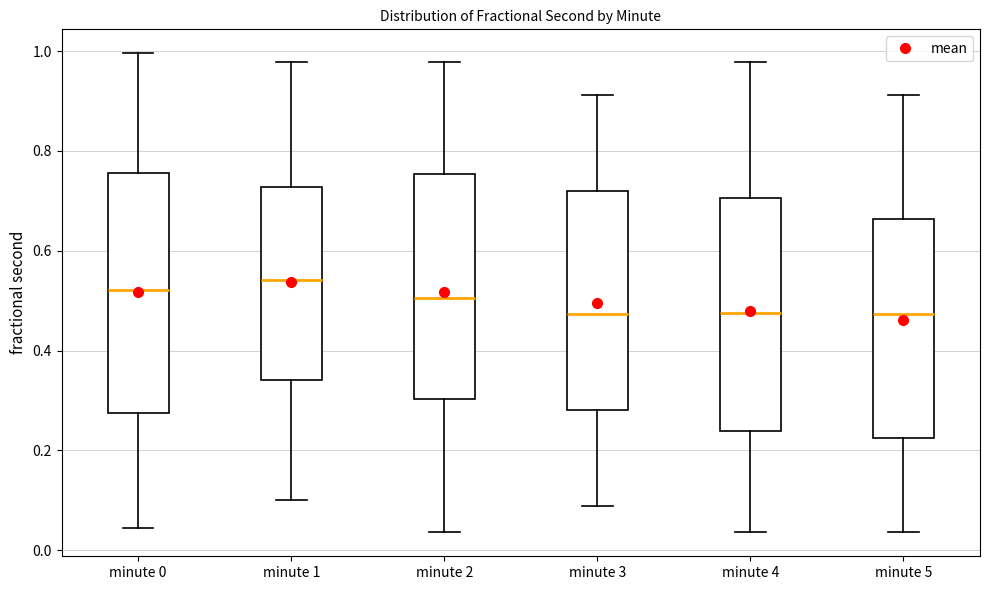

Where does the lower whisker of the box for minute 5 end on the y-axis? The values are not printed on the chart, so give them approximately, as read against the axis.

0.04